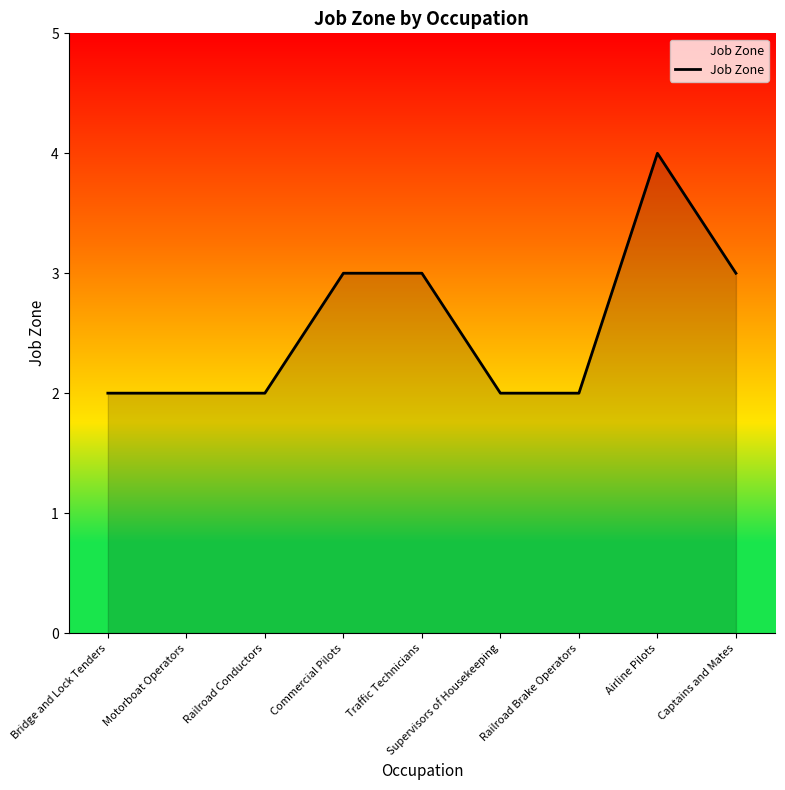

What position from the right is Supervisors of Housekeeping?

4